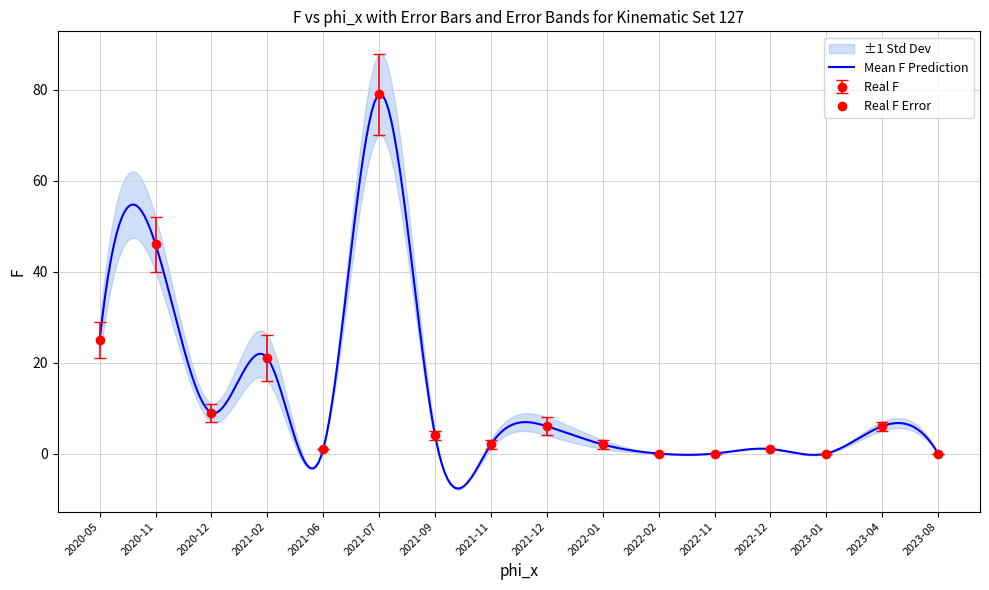

What is the lowest value of the Mean F Prediction series?

-7.7